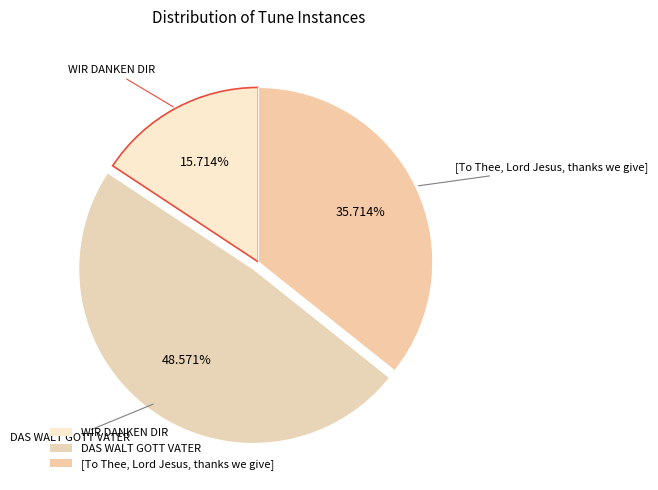

Does WIR DANKEN DIR represent more than half of the total?

No